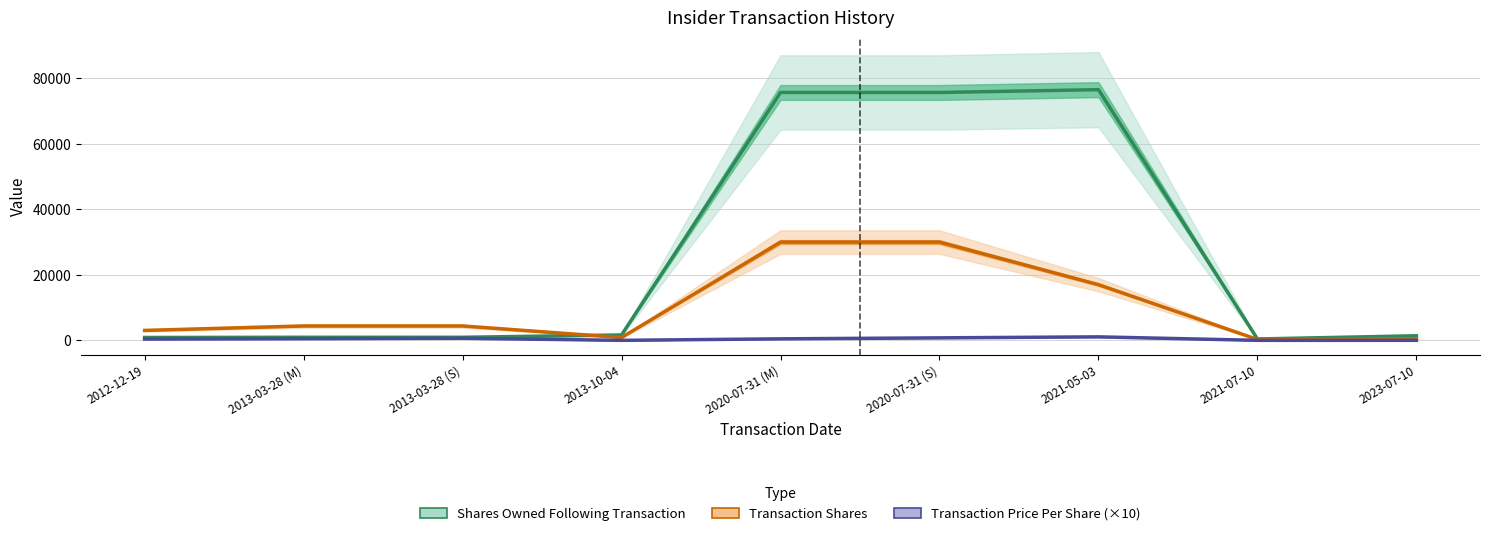

How many interior local peaks does the Transaction Price Per Share (×10) series have?

2